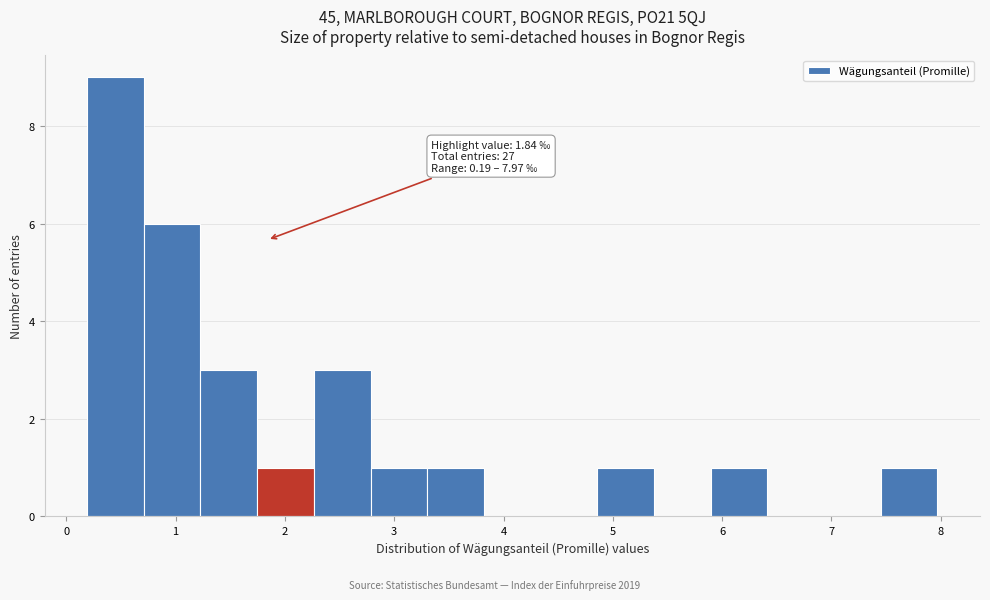

Which range on the x-axis has the tallest bar?

0.2 to 0.7